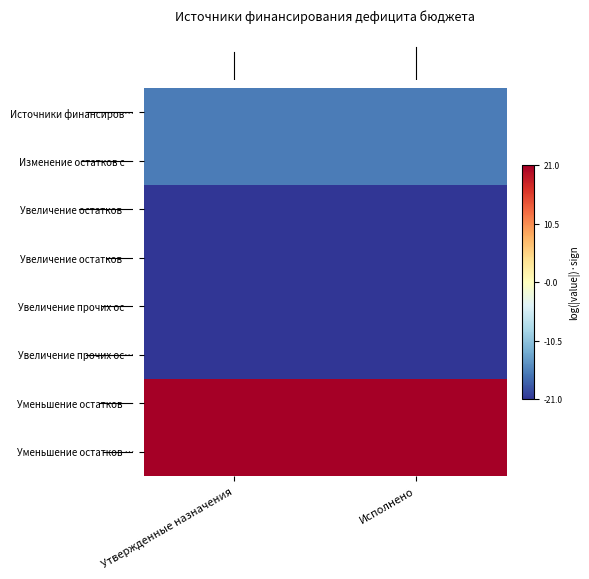

How many series are shown in this chart?

8